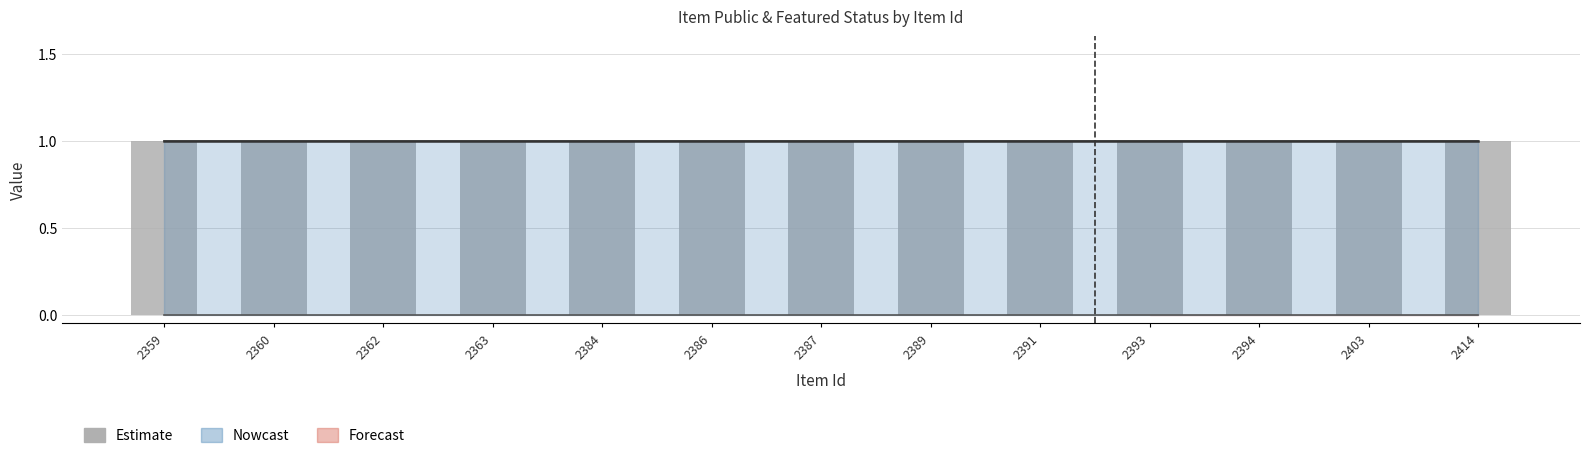

What is the total value across all series at 2414?

1